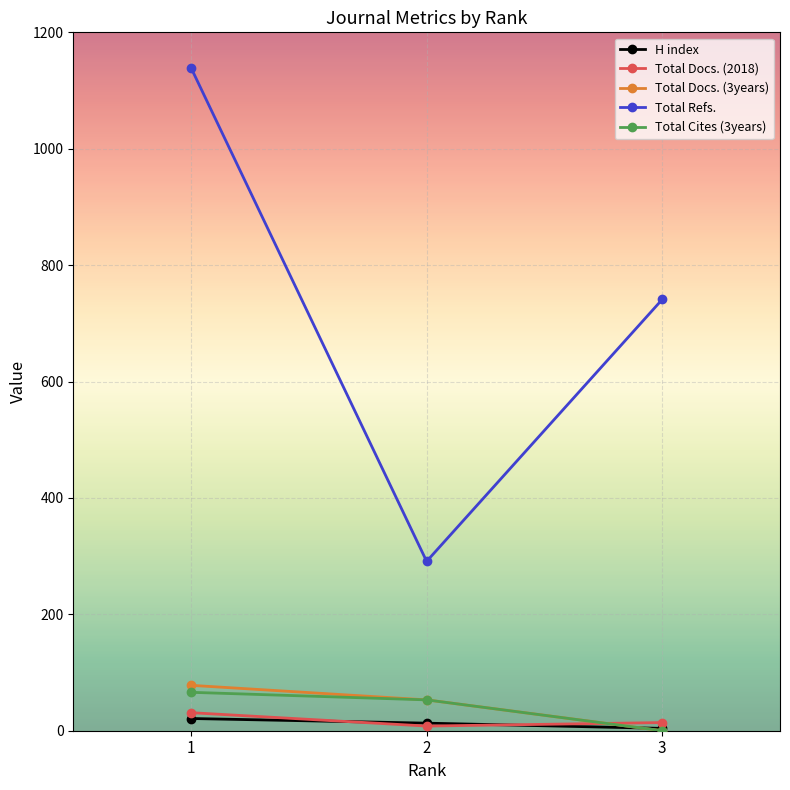

What is the value of the Total Docs. (2018) point at the 1st from the left?

31